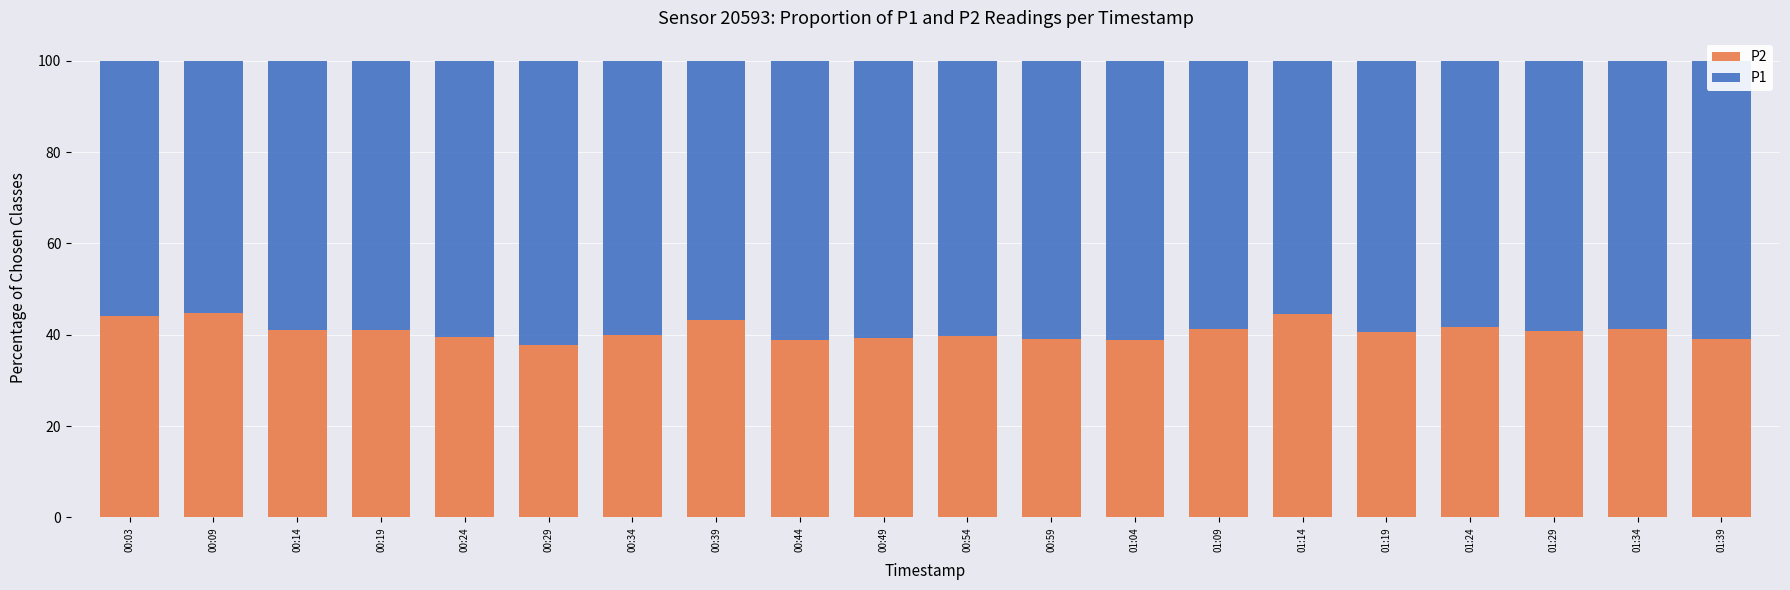

What is the total value across all series at 00:54?

100.0